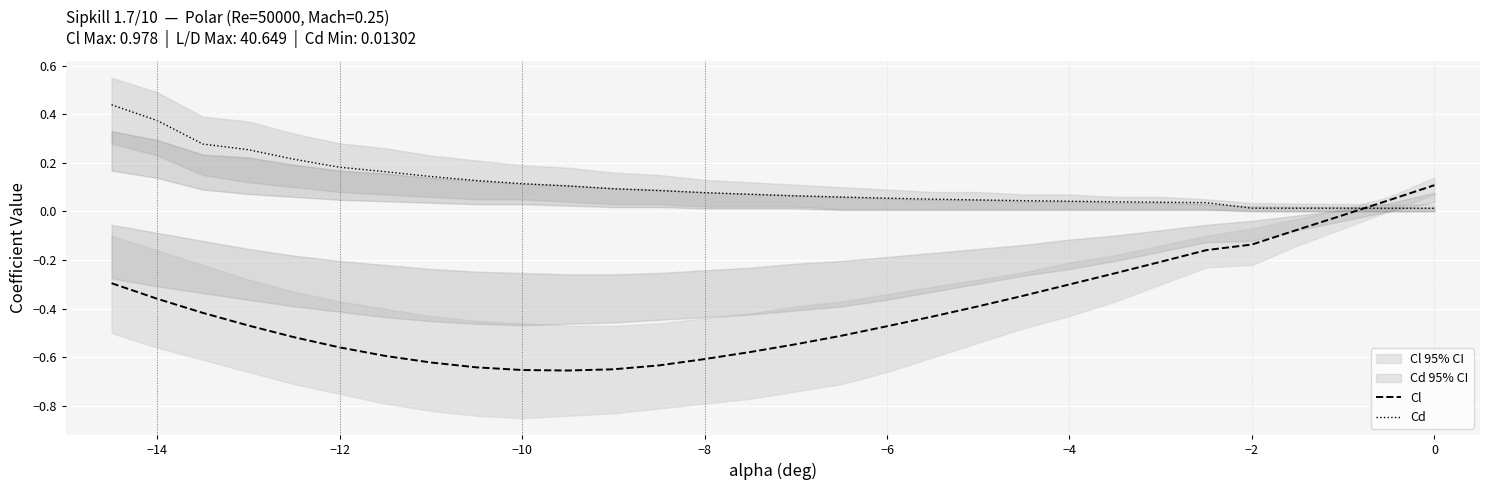

The Cl series shows -0.6 at −8. True or false?

True